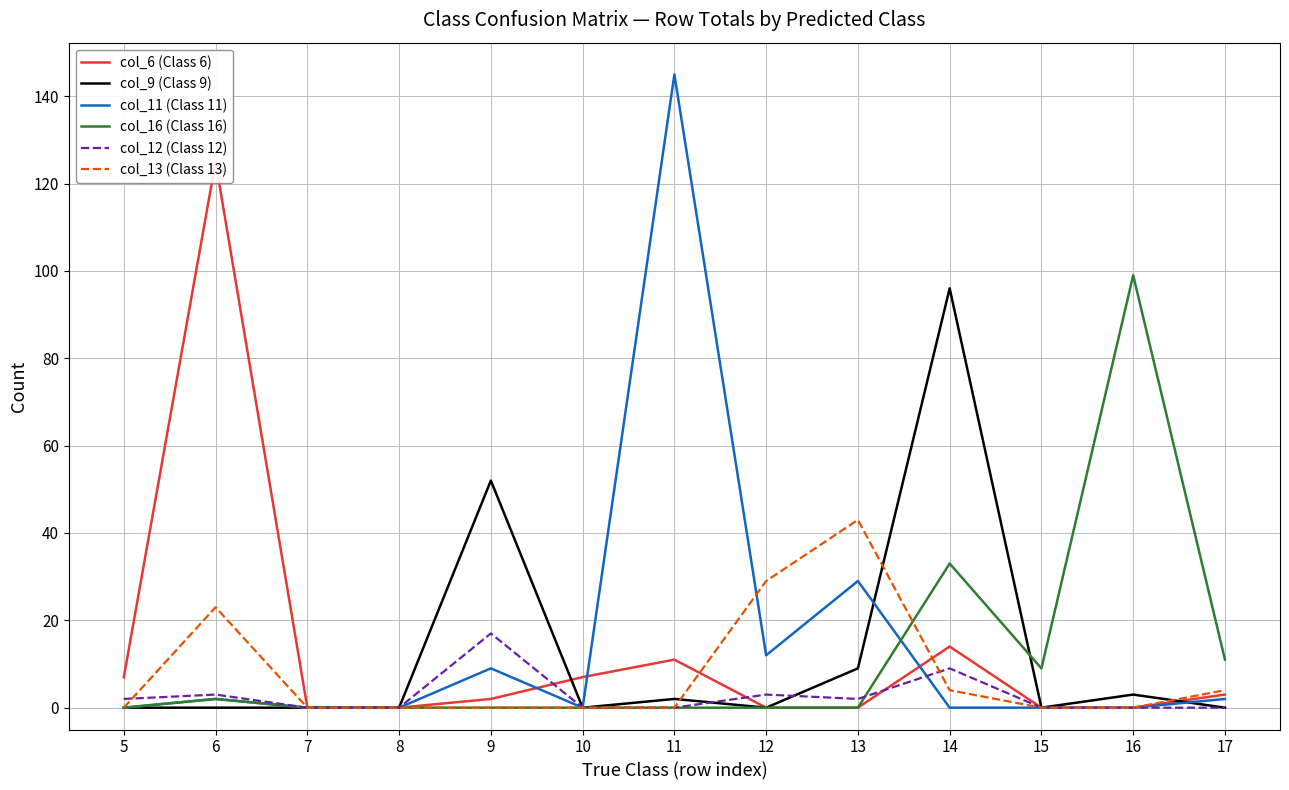

What is the sum of all col_16 (Class 16) values?

154